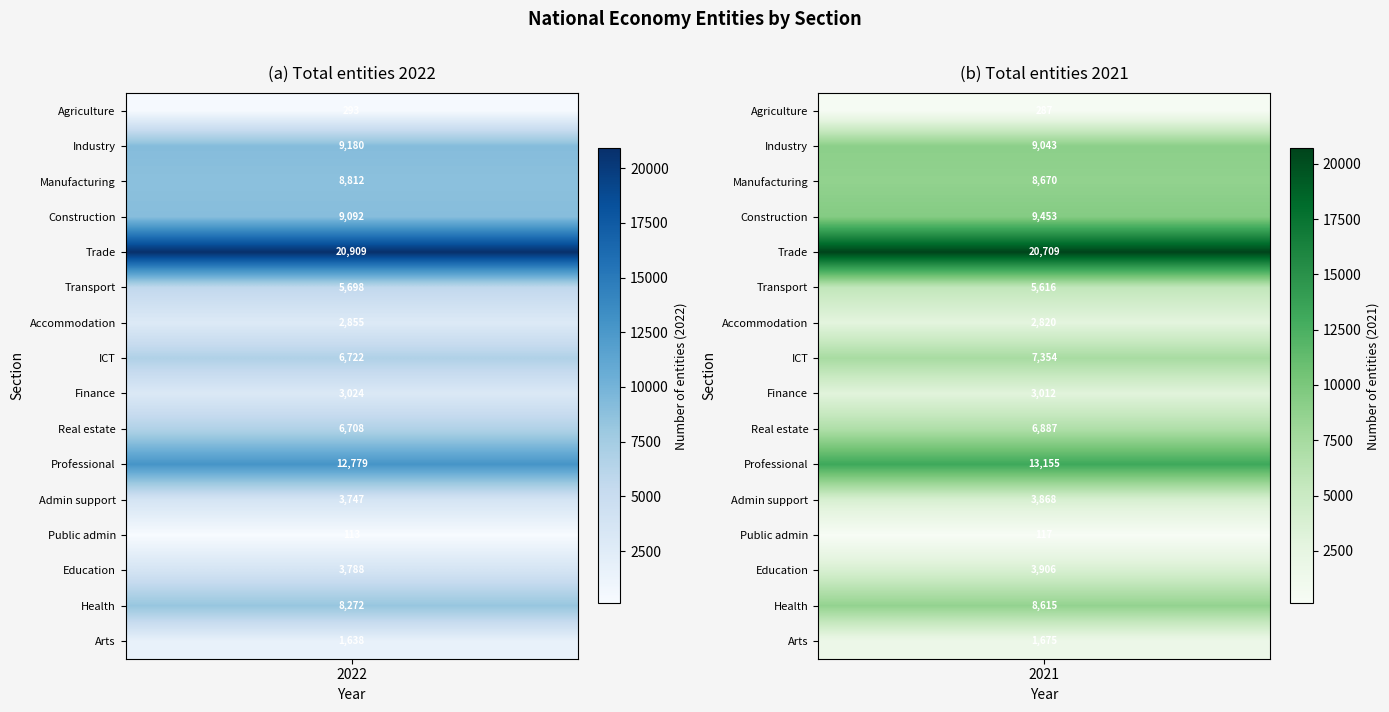

Which series changed the most between 2022 (total) and 2021 (total)?

ICT